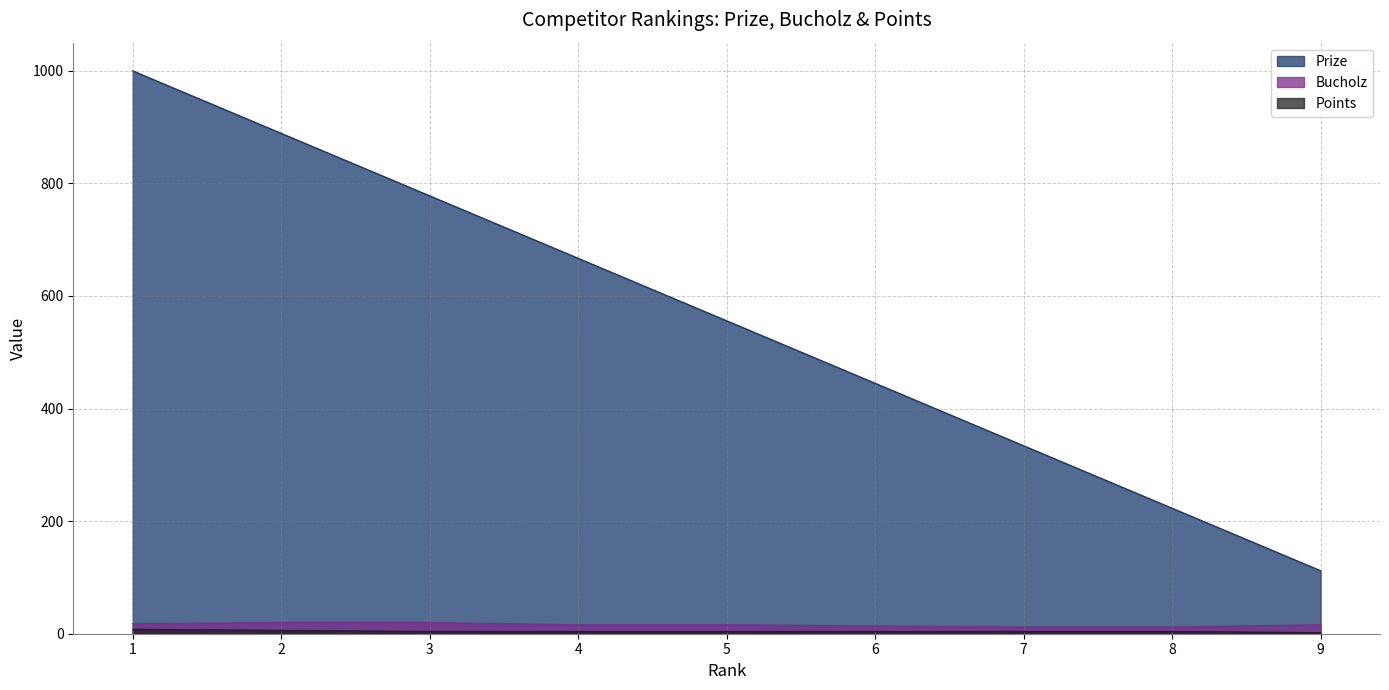

What is the value of the Prize point at the 9th from the left?

112